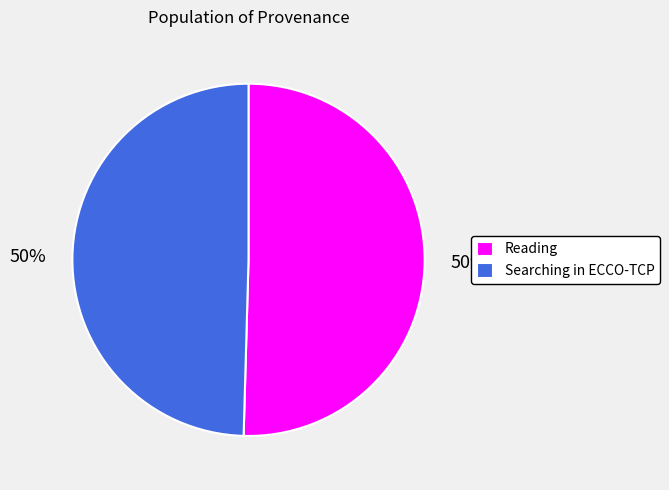

Approximately how many times larger is the value at Searching in ECCO-TCP compared to Reading?

1.0